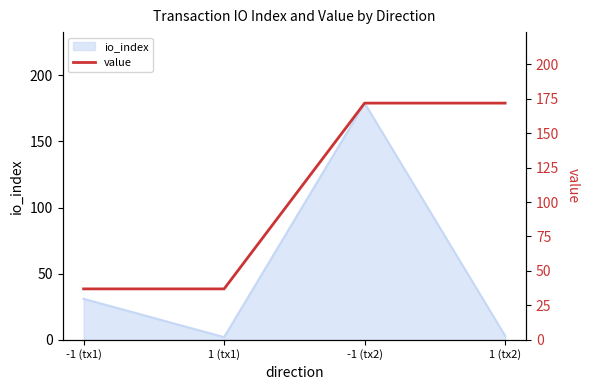

Rank the categories by value from lowest to highest.

-1 (tx1), 1 (tx1), -1 (tx2), 1 (tx2)